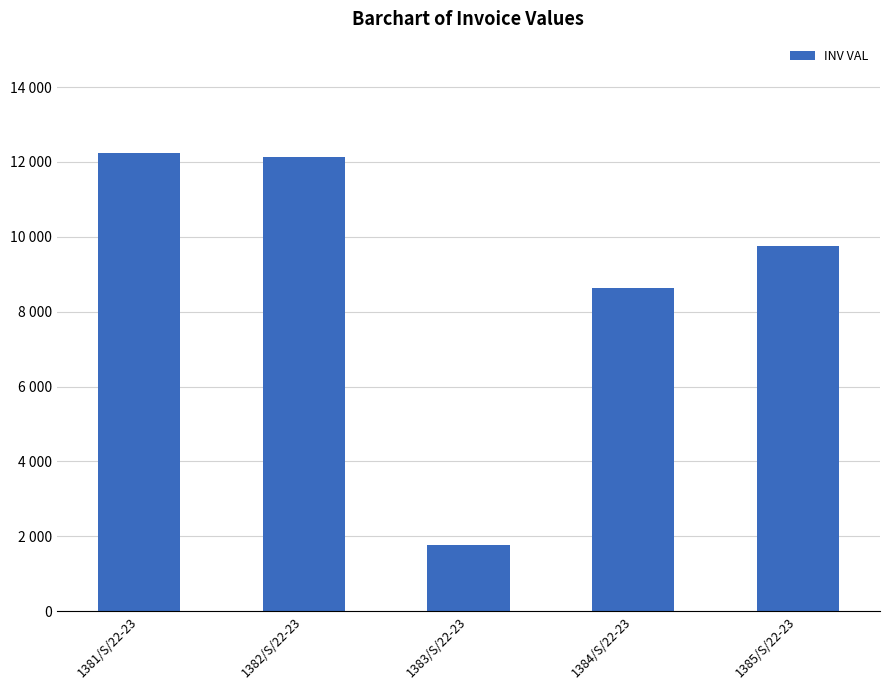

What is the difference between the values at 1383/S/22-23 and 1381/S/22-23?

10454.6